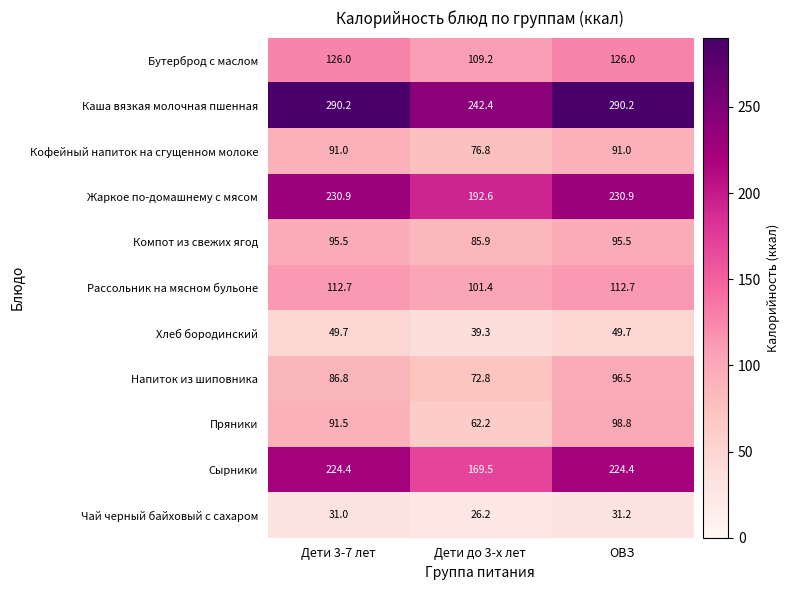

What is the highest value of the Рассольник на мясном бульоне series?

112.7